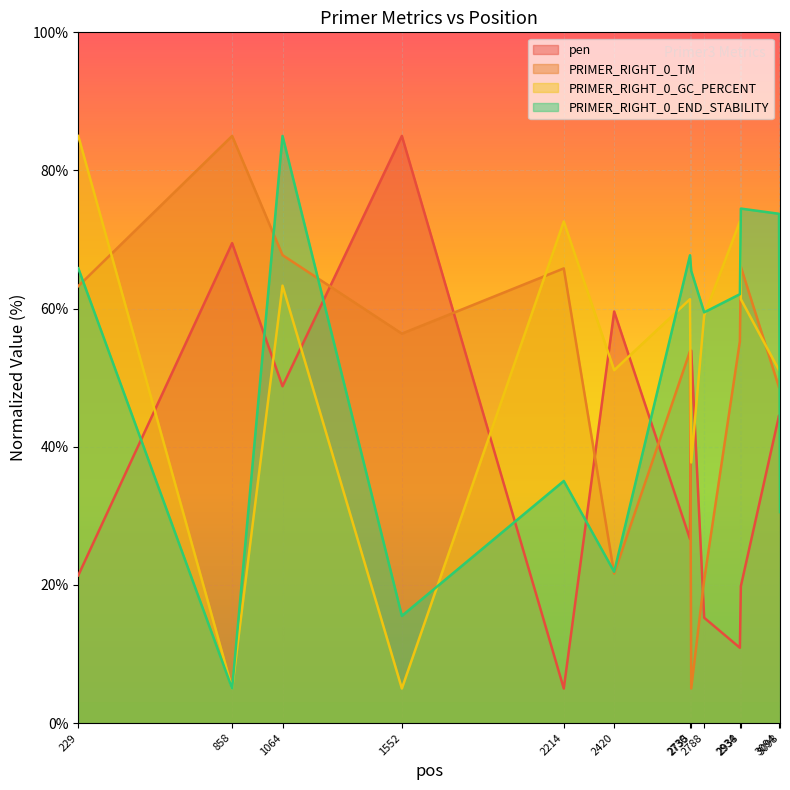

Which category has the highest value in the PRIMER_RIGHT_0_TM series?

858